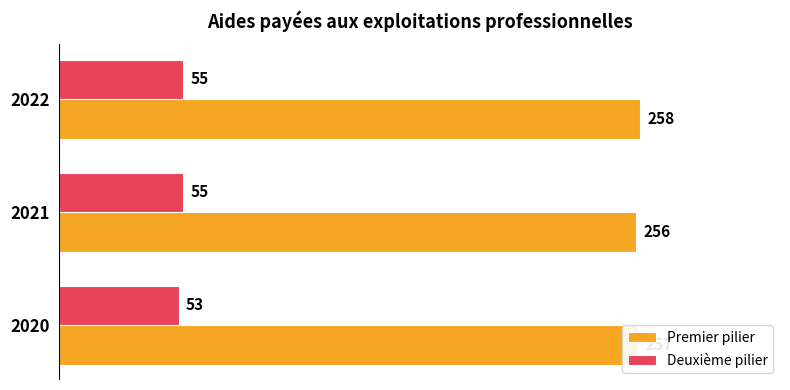

Rank the series by their average value, from highest to lowest.

Premier pilier, Deuxième pilier